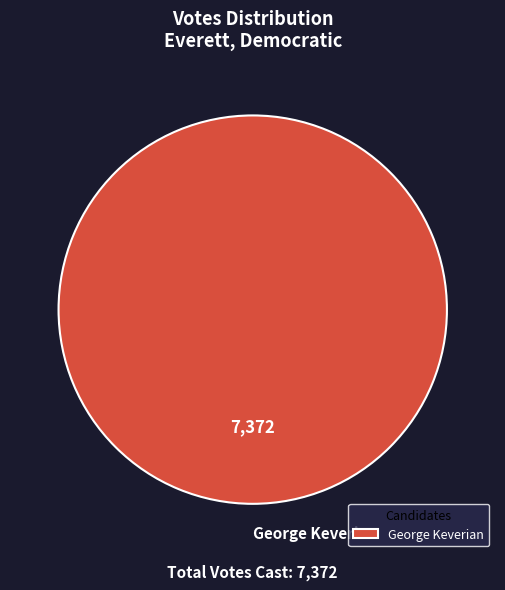

Rank the categories by value from highest to lowest.

George Keverian